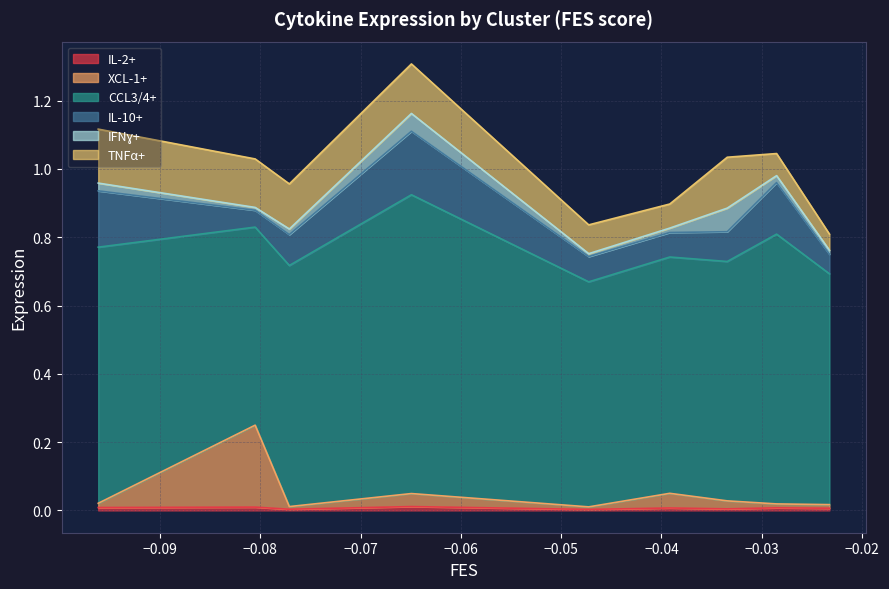

How many IL-2+ values are between 0 and 1?

9